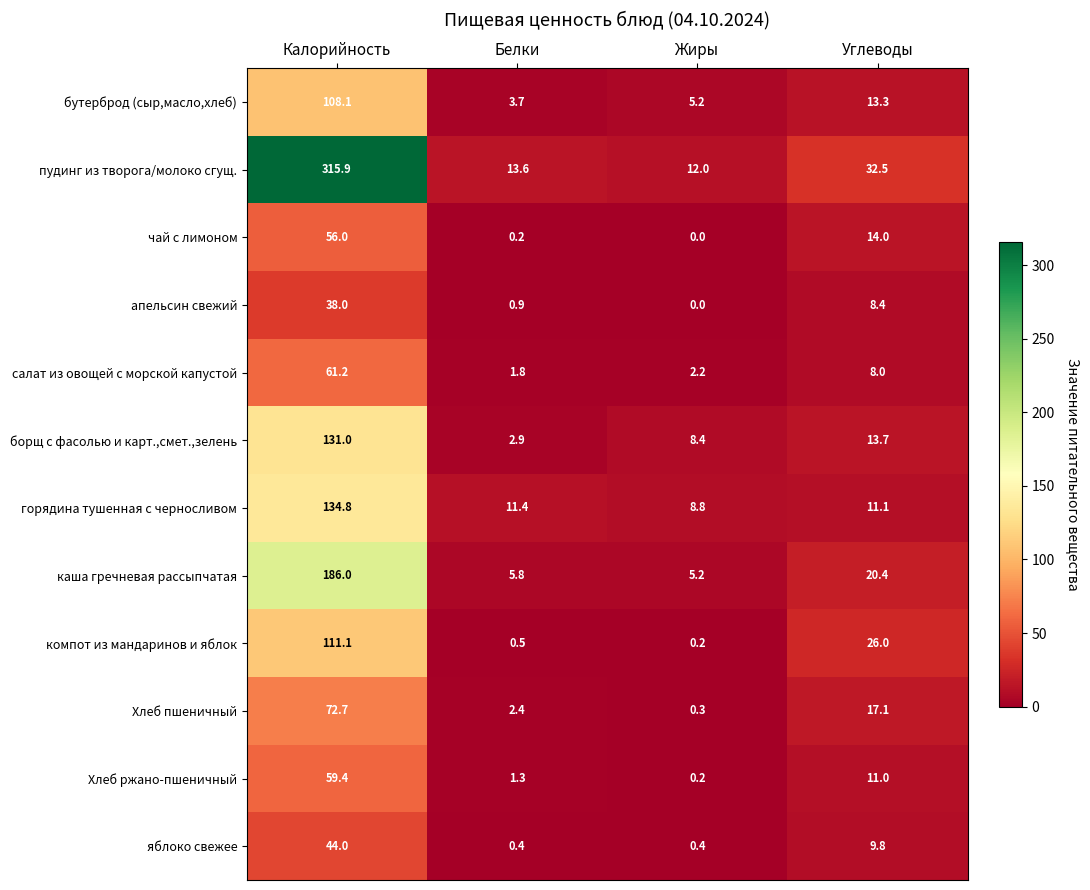

What is the sum of all пудинг из творога/молоко сгущ. values?

374.0